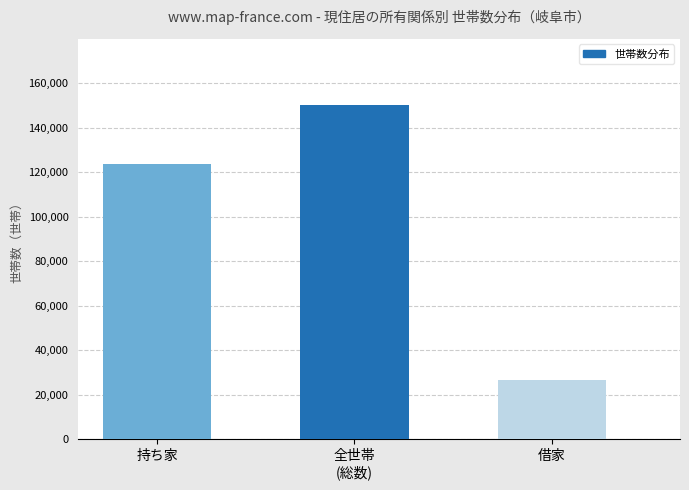

What is the difference between the maximum and minimum values?

123585